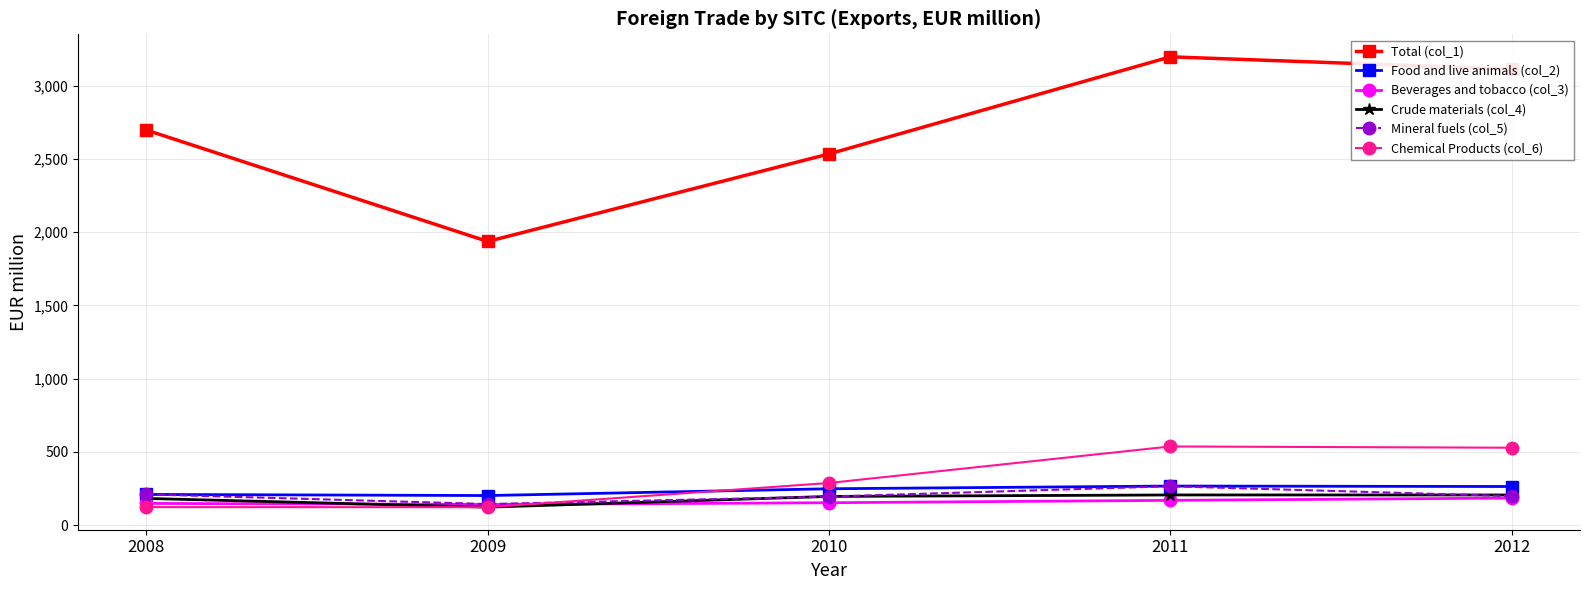

True or false: Total (col_1) and Food and live animals (col_2) cross at least once.

False